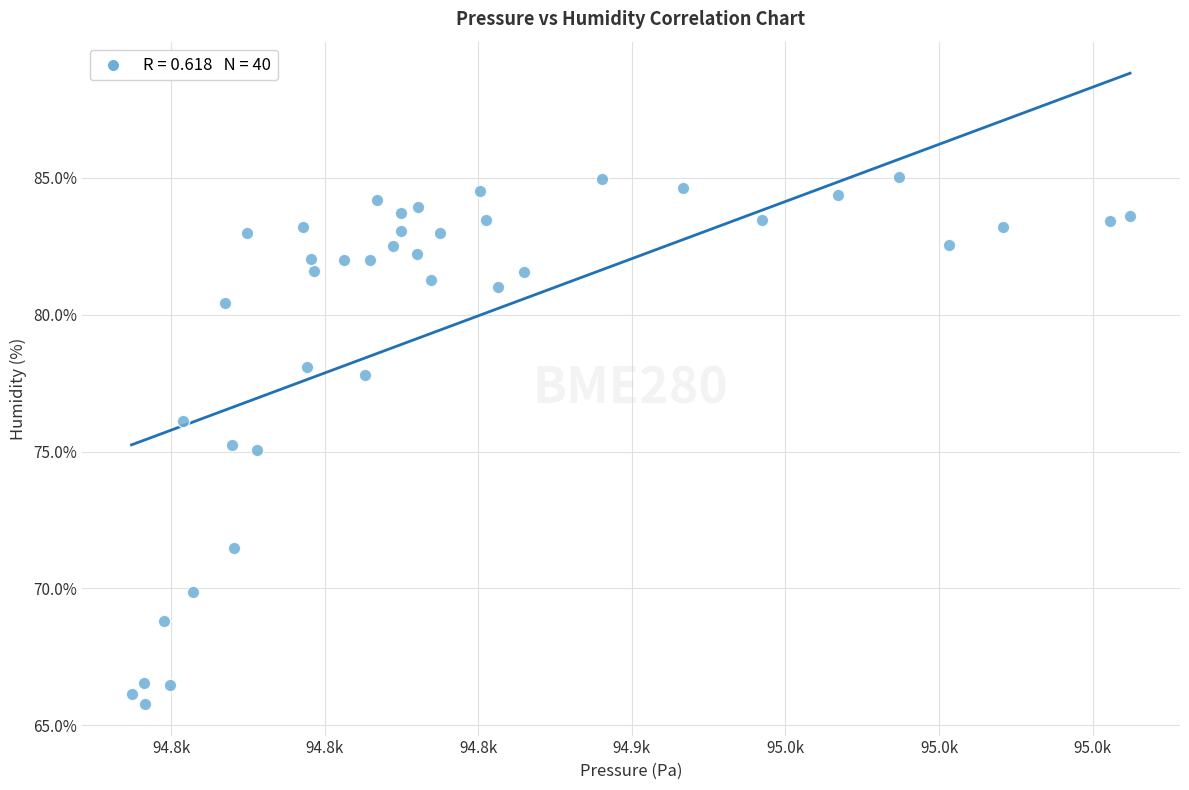

What is the range of X values (max minus min)?

325.1